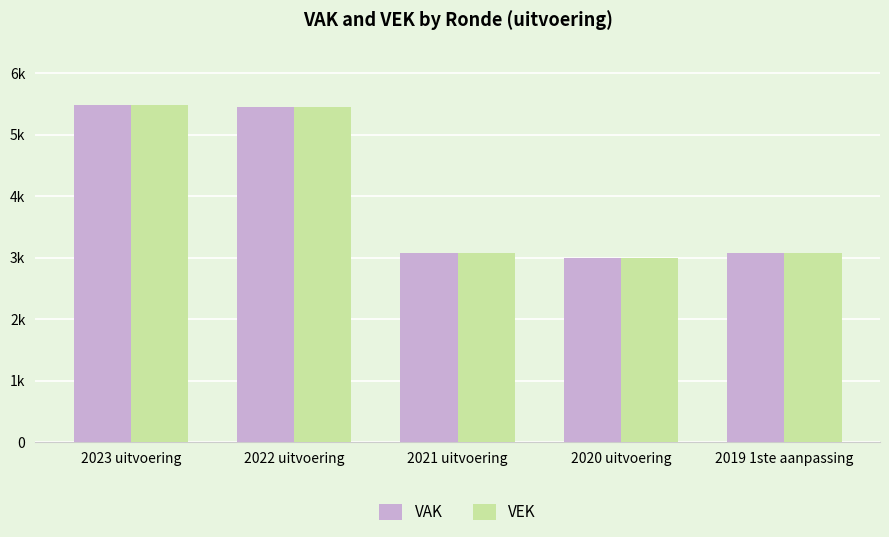

What is the label of the 2nd bar from the right?

2020 uitvoering